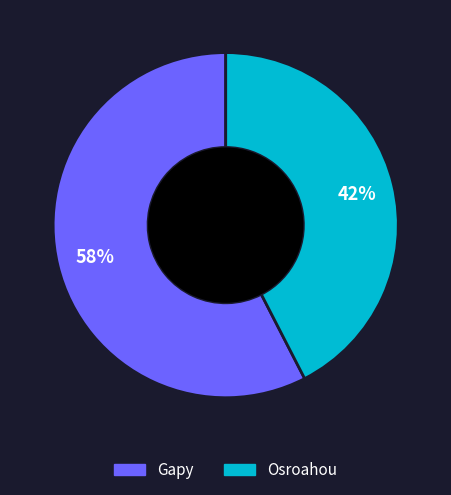

How many slices are in this pie chart?

2